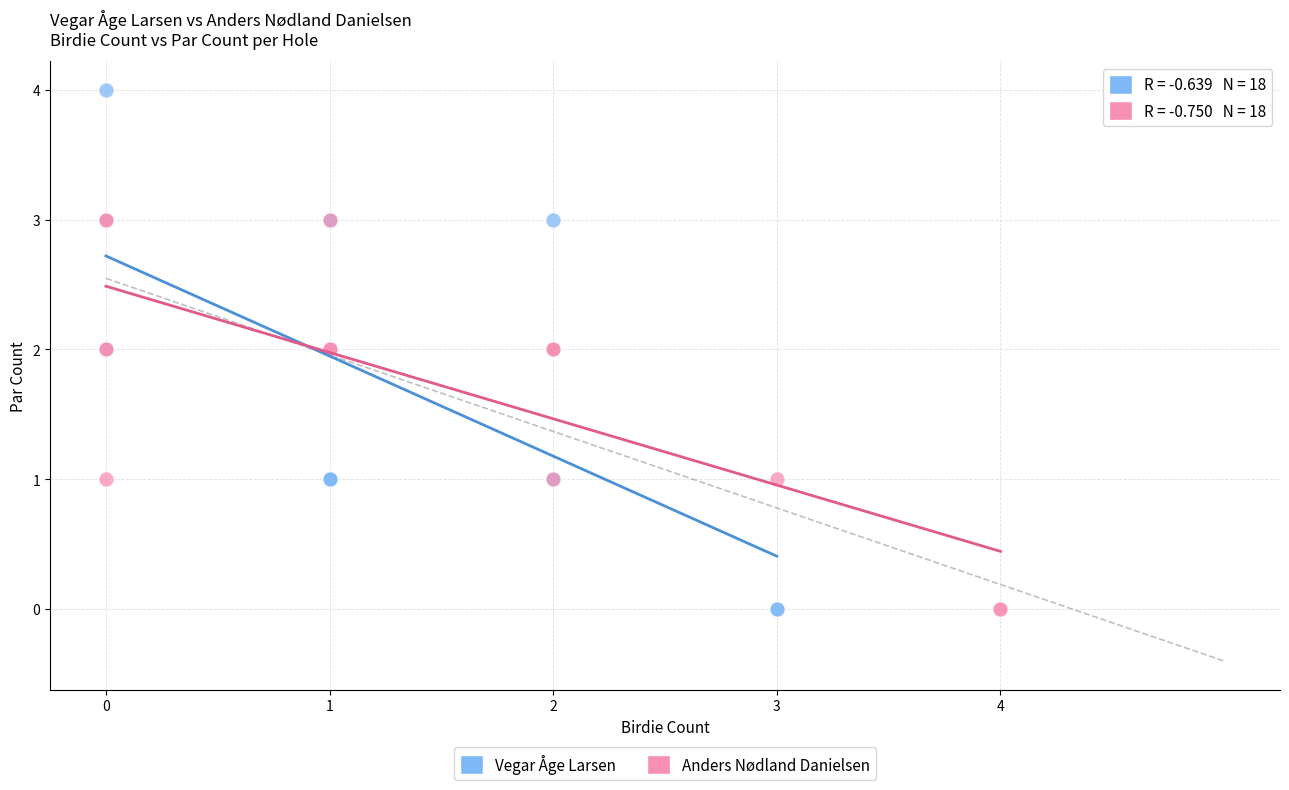

Which series has the widest spread of Y values?

Vegar Åge Larsen